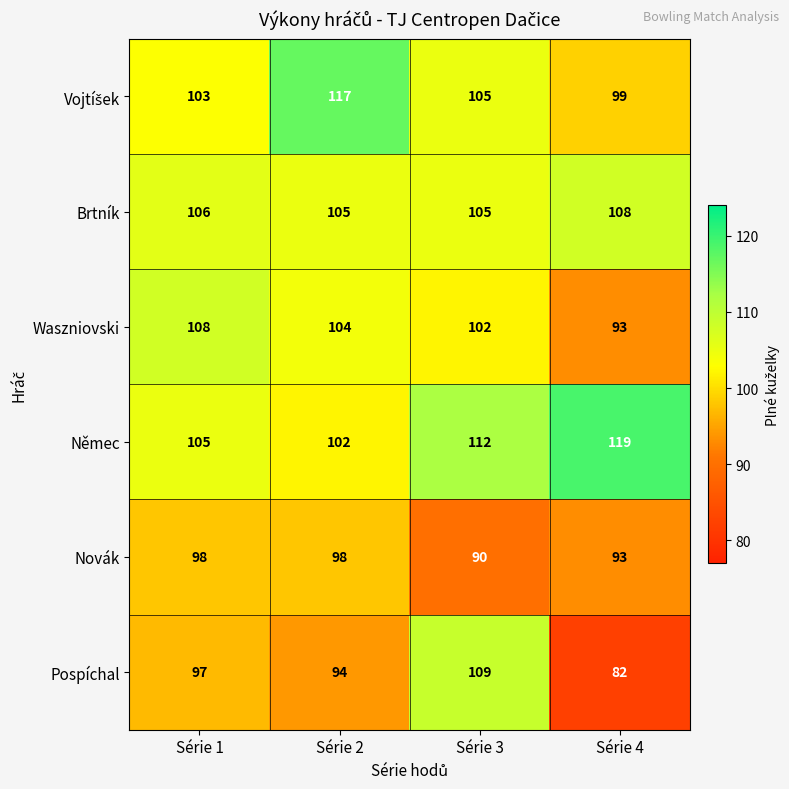

Which series has the largest range (max minus min)?

Pospíchal